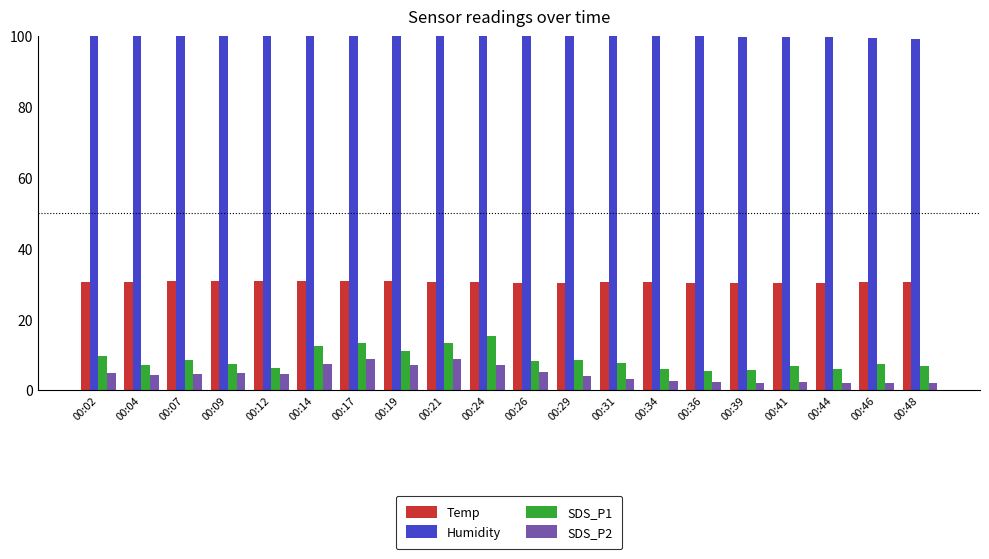

List the series in order of their peak value, highest first.

Humidity, Temp, SDS_P1, SDS_P2